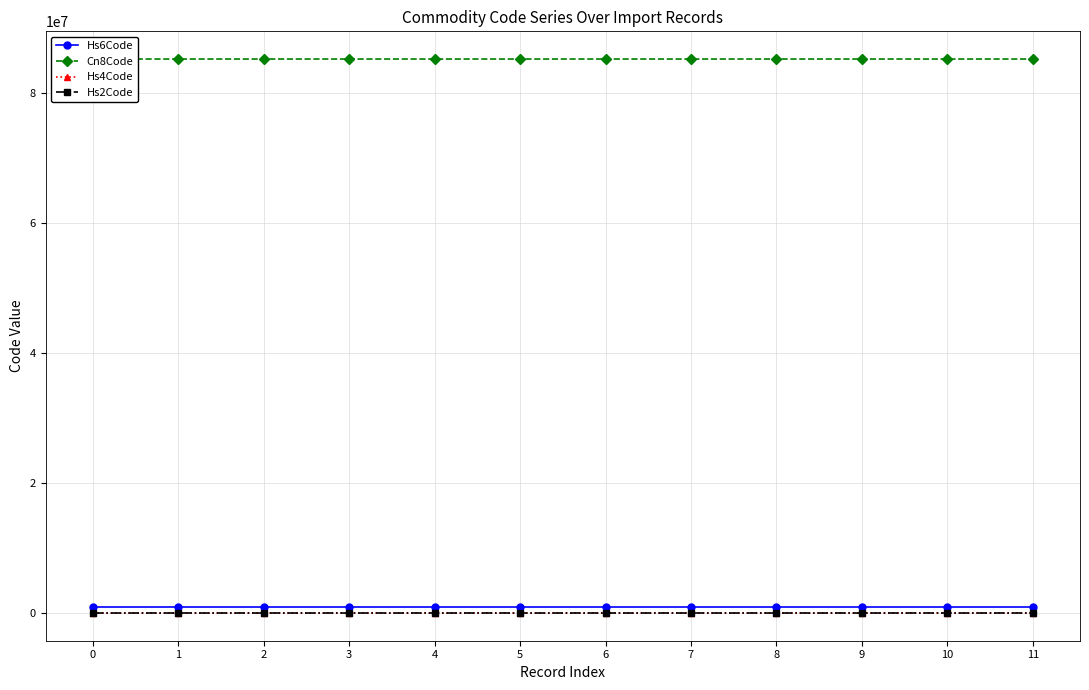

What is the smallest value displayed?

85